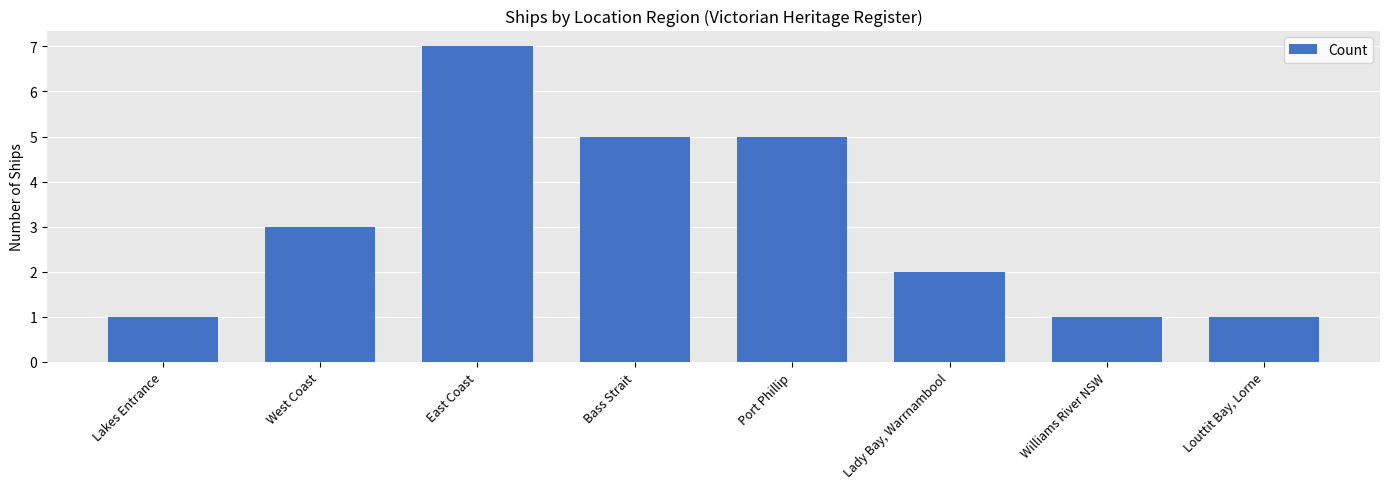

What is the change in value from Port Phillip to Louttit Bay, Lorne?

-4